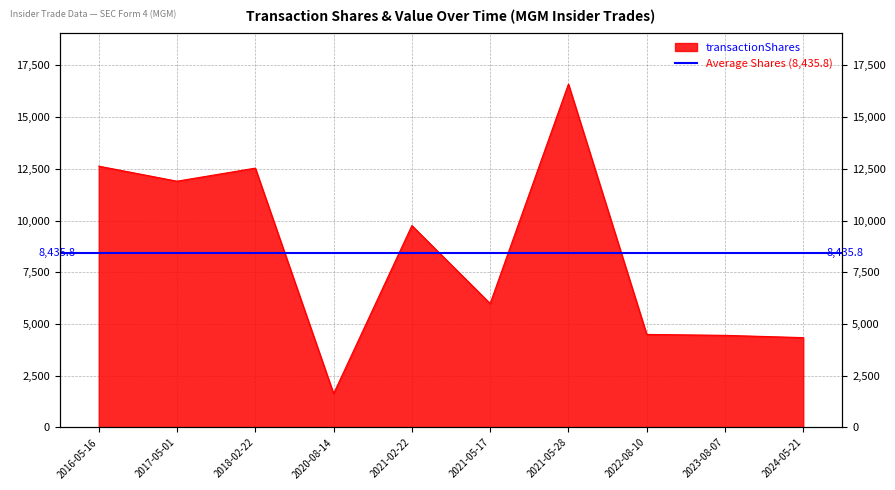

What is the value of the 8th point from the left?

4499